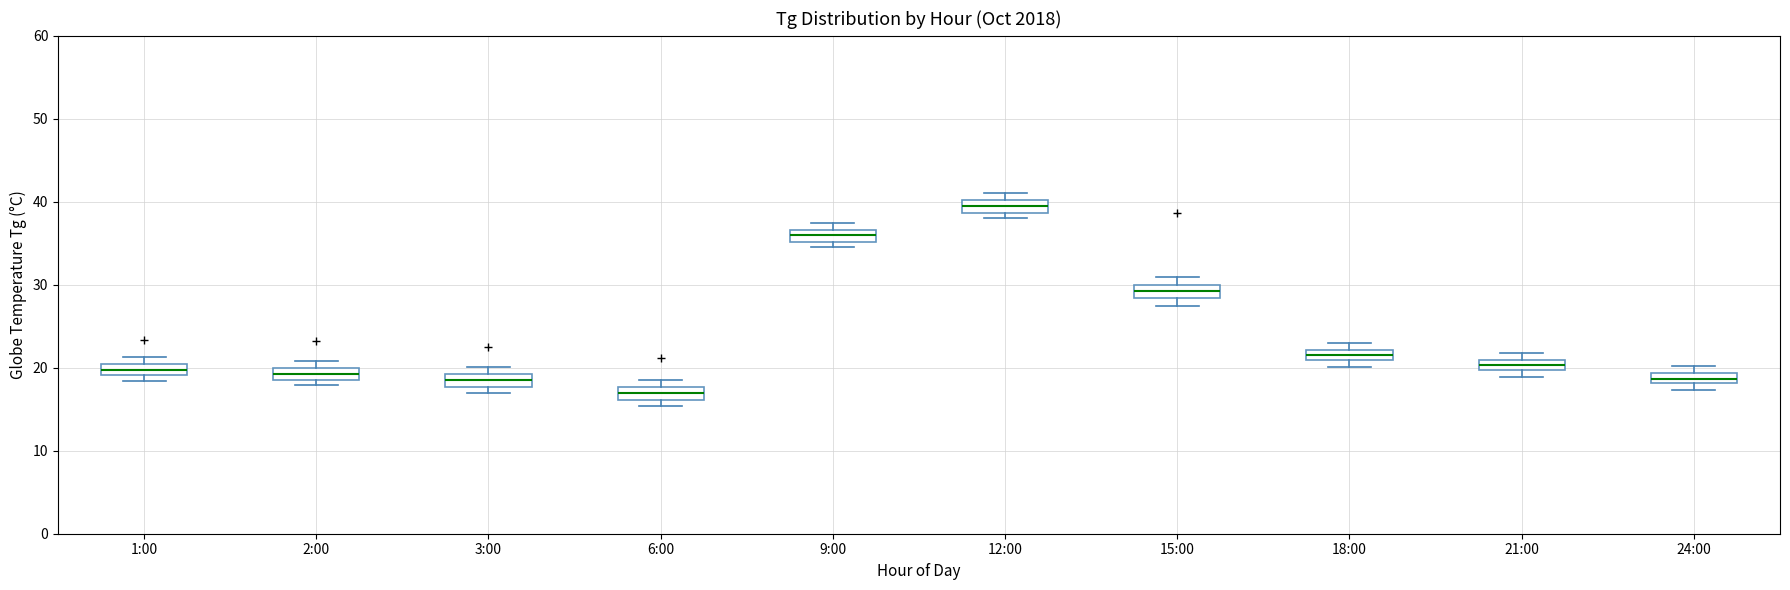

Where is the upper edge of the box for 2:00 on the y-axis? The values are not printed on the chart, so give them approximately, as read against the axis.

20